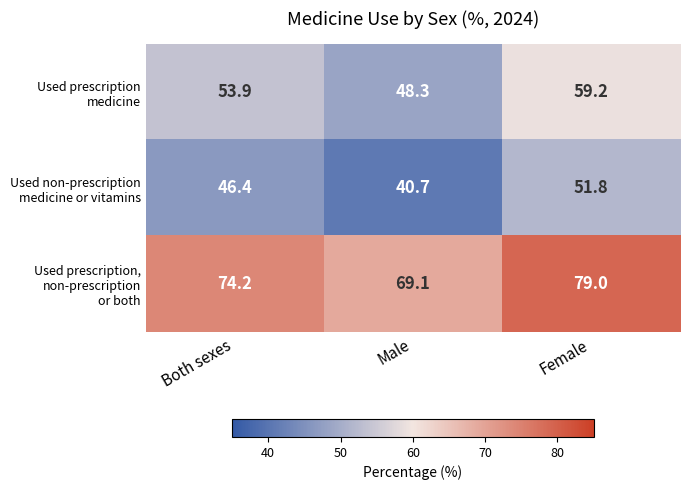

At which category is the sum across all series the highest?

Female